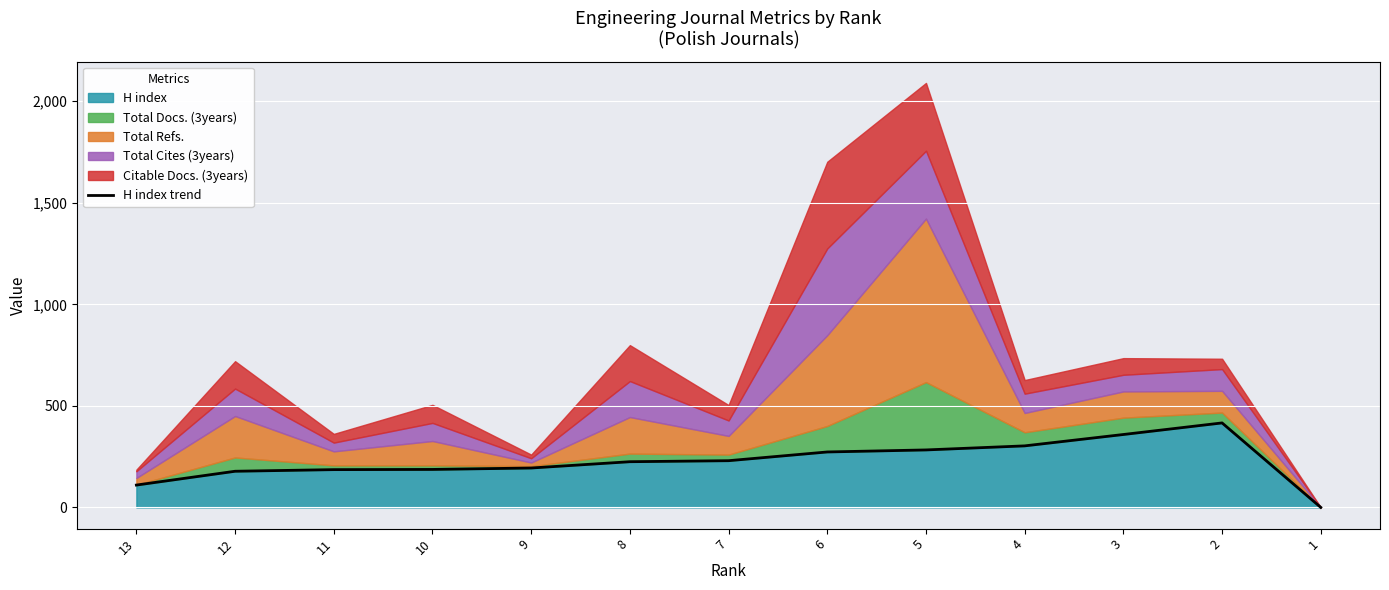

Reading right to left, what are all the values shown in this chart?

1=0	2=416	3=359	4=303	5=283	6=273	7=230	8=225	9=194	10=187	11=186	12=178	13=110